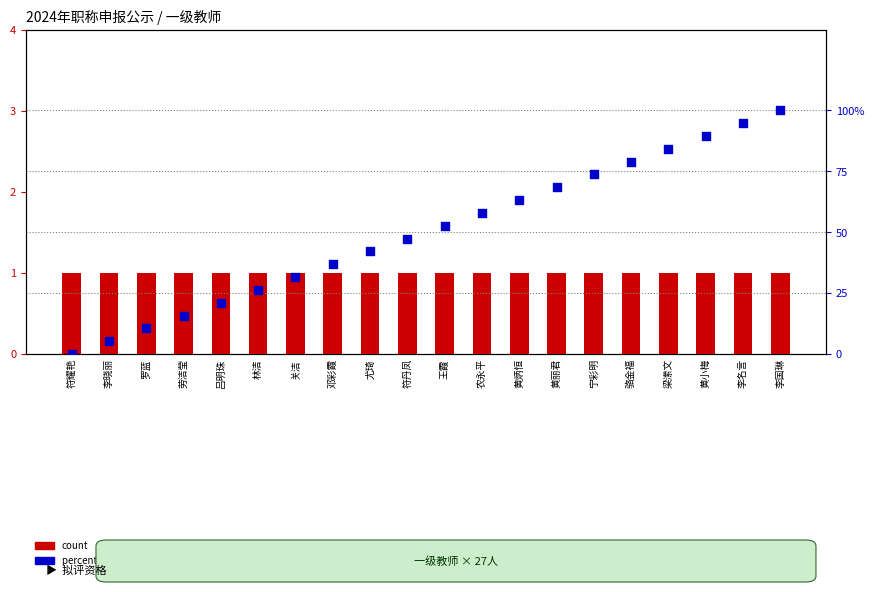

Which series contains the lowest Y value?

percentile rank within the sample